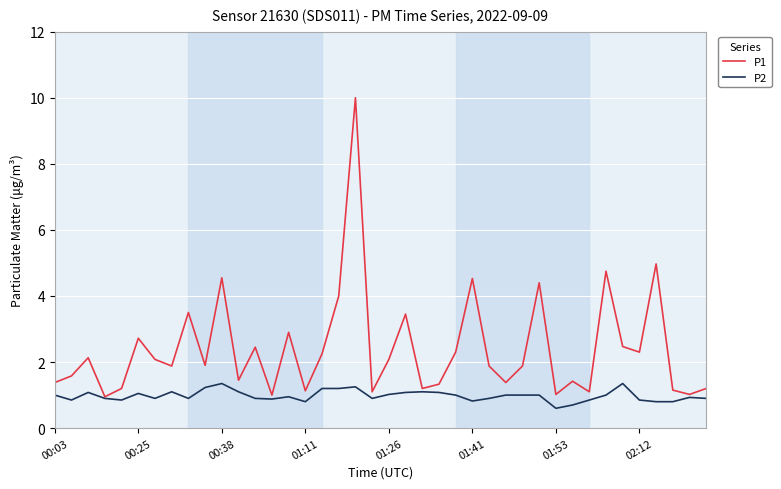

What is the smallest value displayed?

0.6